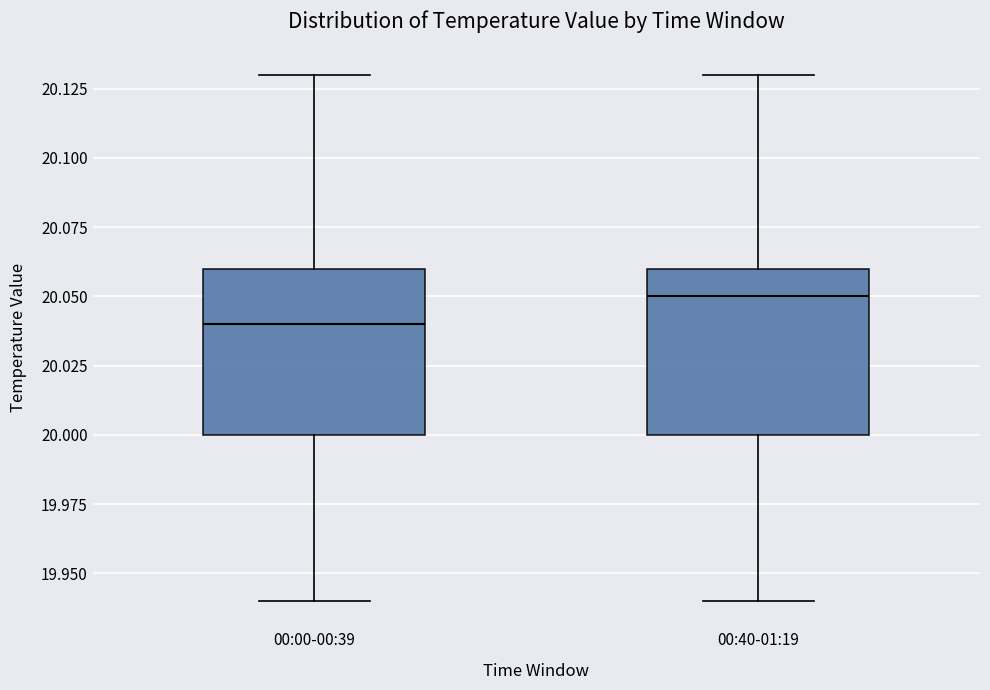

Which box's median line is the lowest?

00:00-00:39